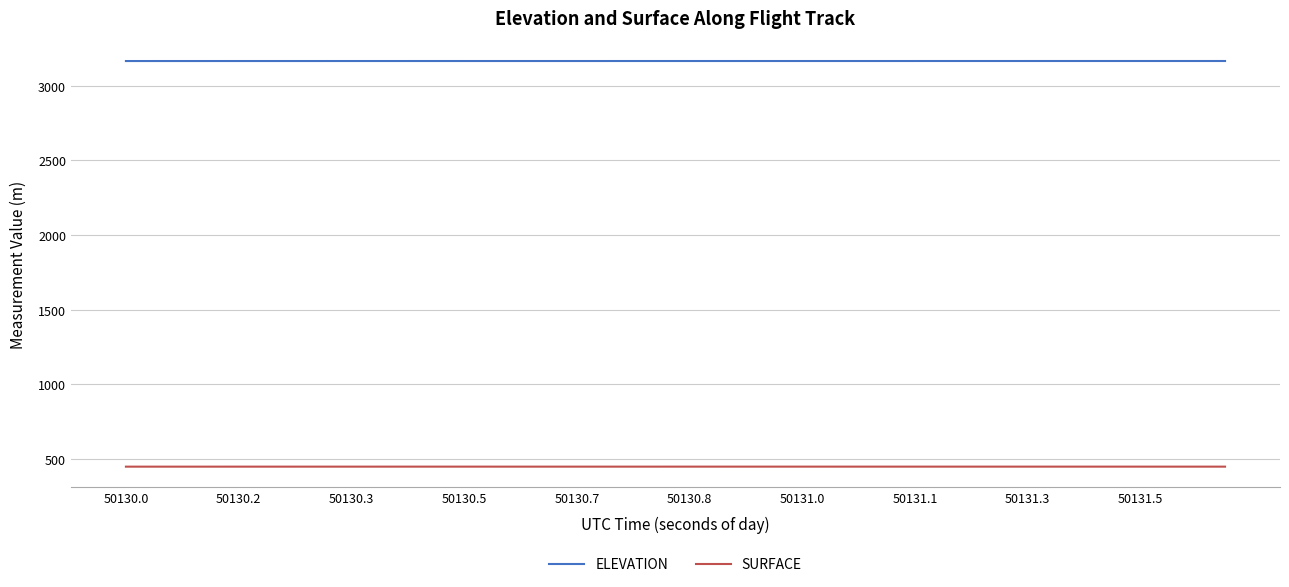

Rank the series by their average value, from lowest to highest.

SURFACE, ELEVATION